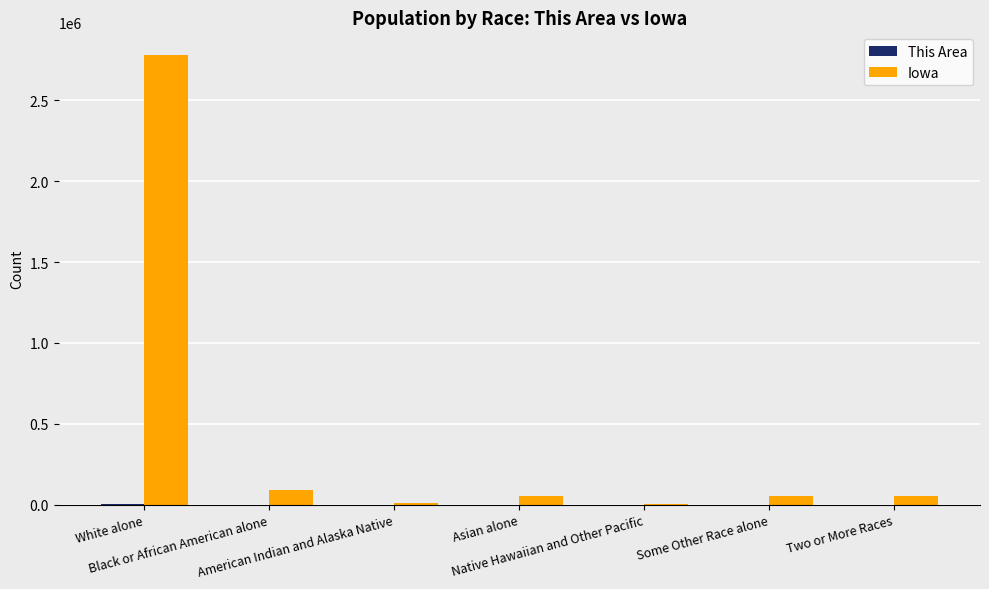

Which series has the largest total across all categories?

Iowa